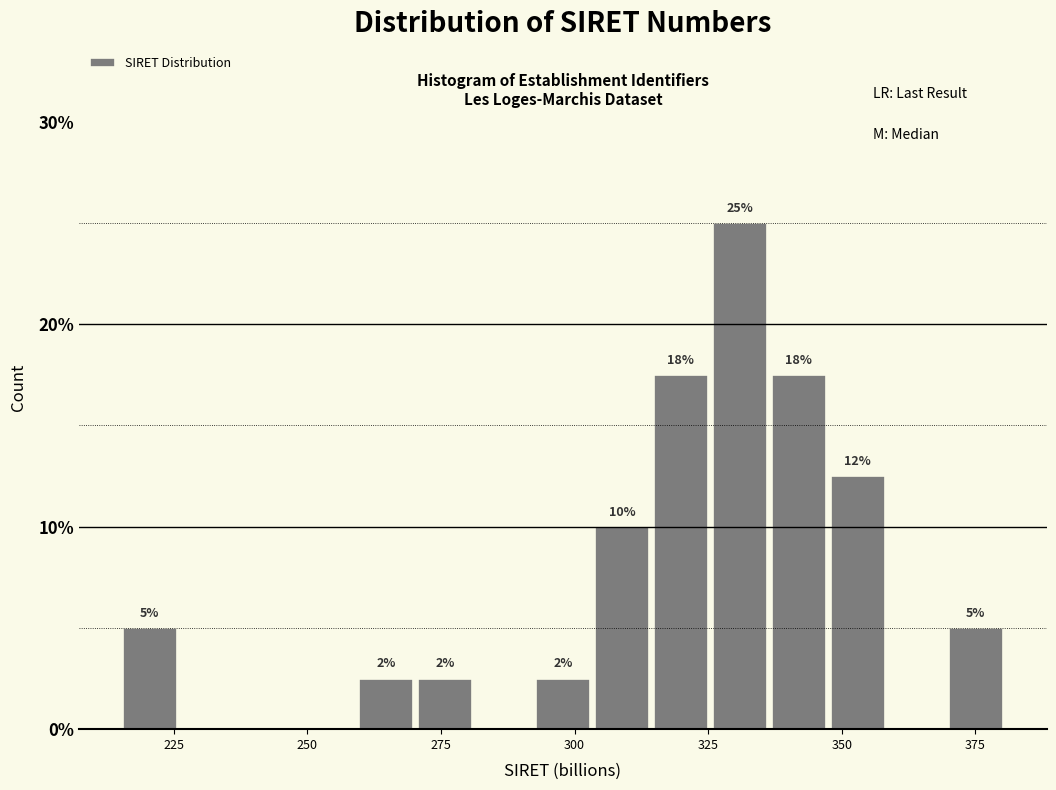

Read against the x-axis, roughly where is the centre of the tallest bar?

330